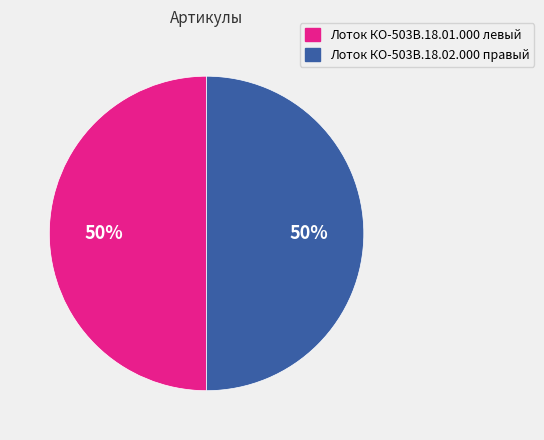

How many slices are in this pie chart?

2